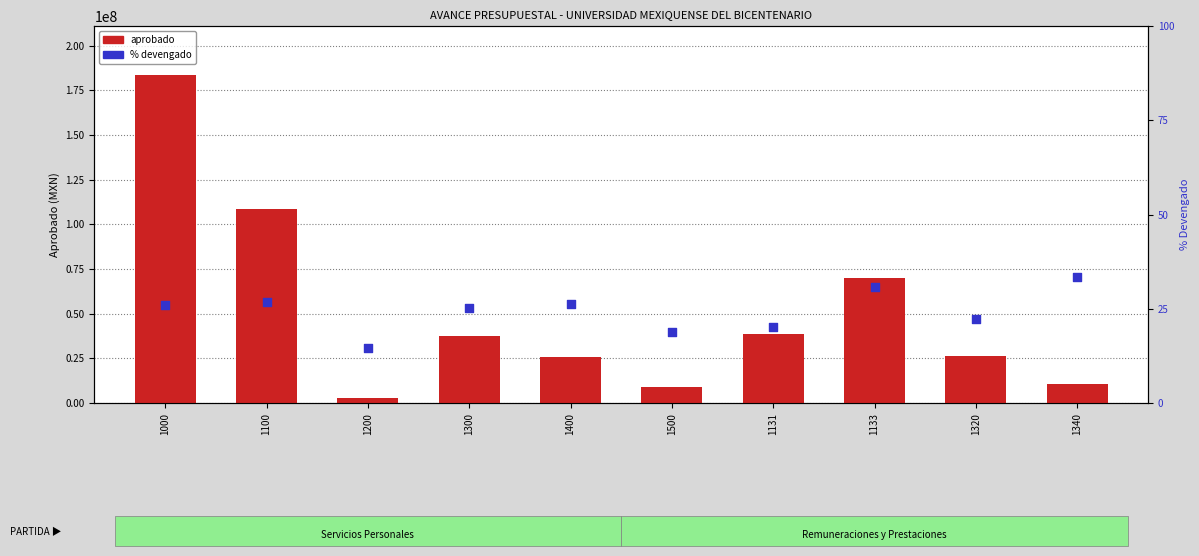

Which series reaches the maximum Y coordinate?

aprobado